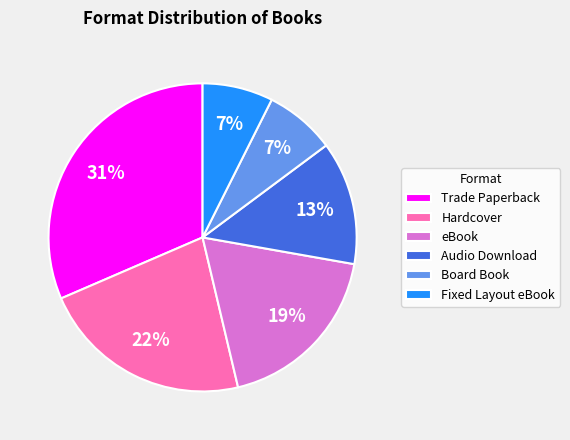

Is eBook the majority of the pie?

No